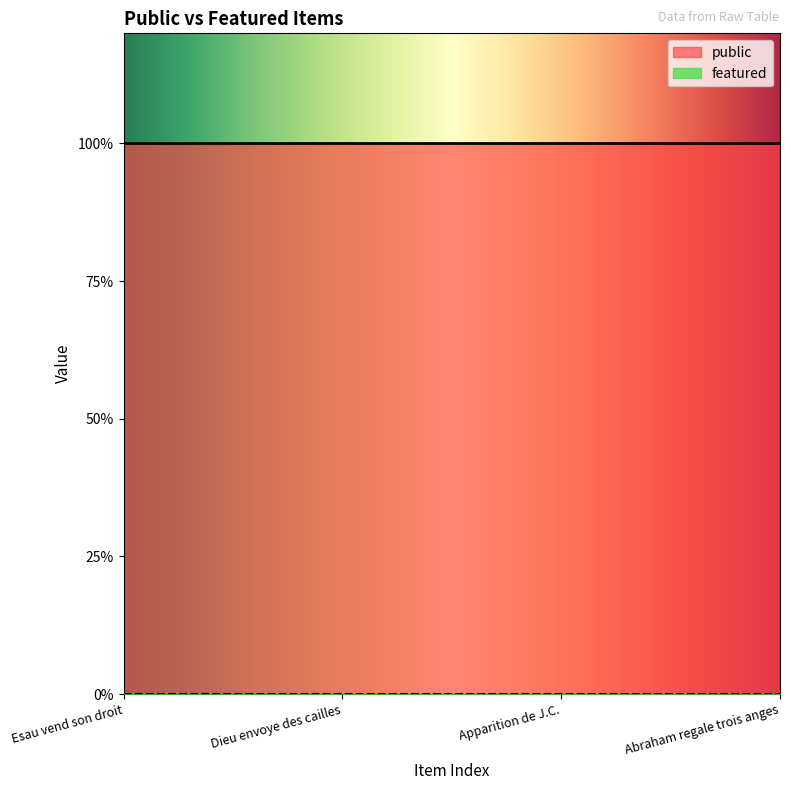

Rank the categories by public value from lowest to highest.

Esau vend son droit, Dieu envoye des cailles, Apparition de J.C., Abraham regale trois anges